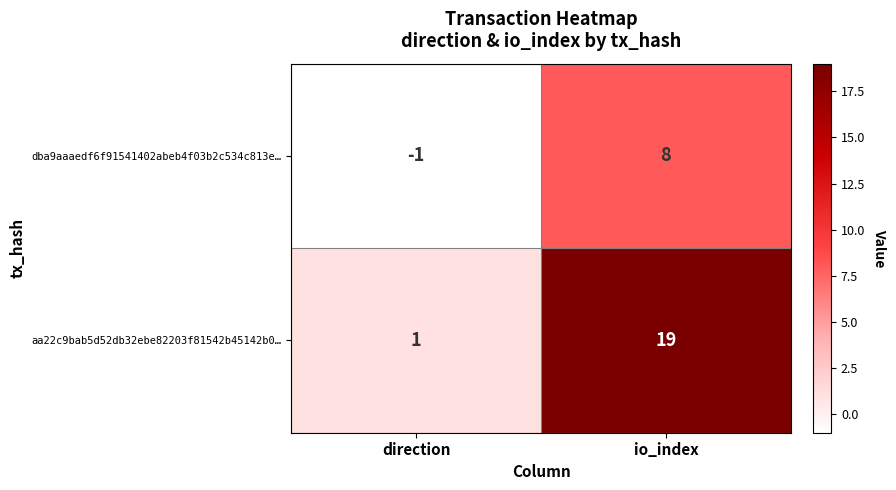

Between direction and io_index, which series saw the biggest shift?

aa22c9bab5d52db32ebe82203f81542b45142b0…